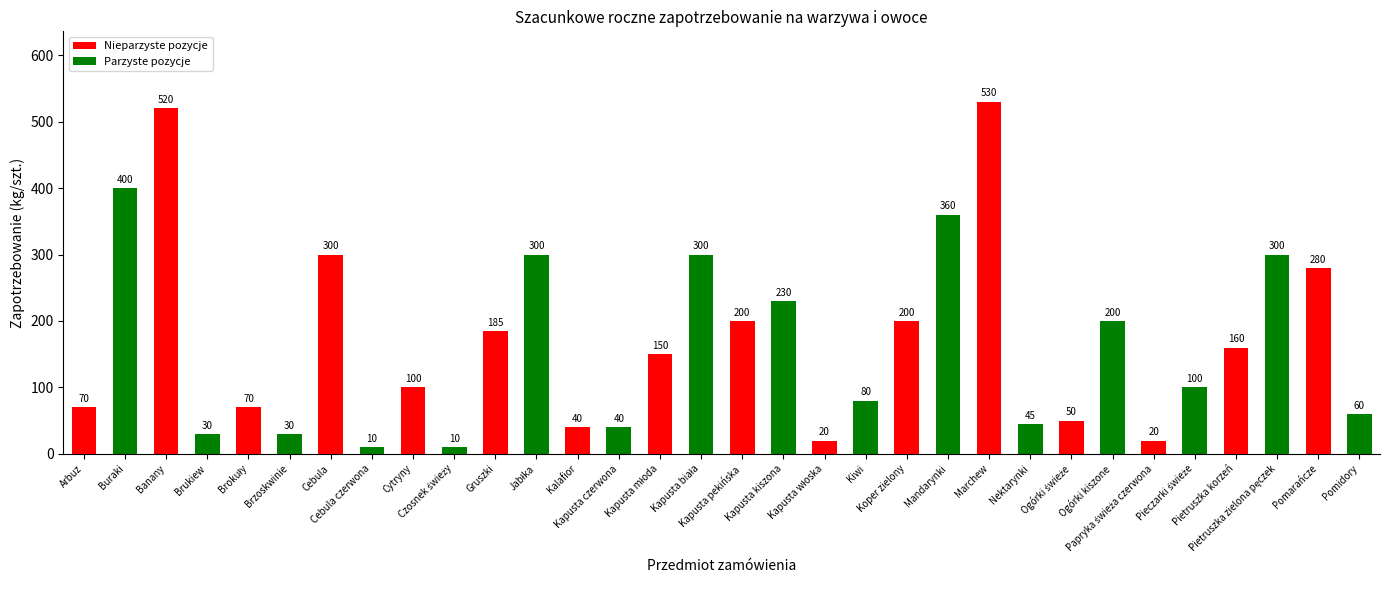

What is the value of the 19th bar from the left?

20